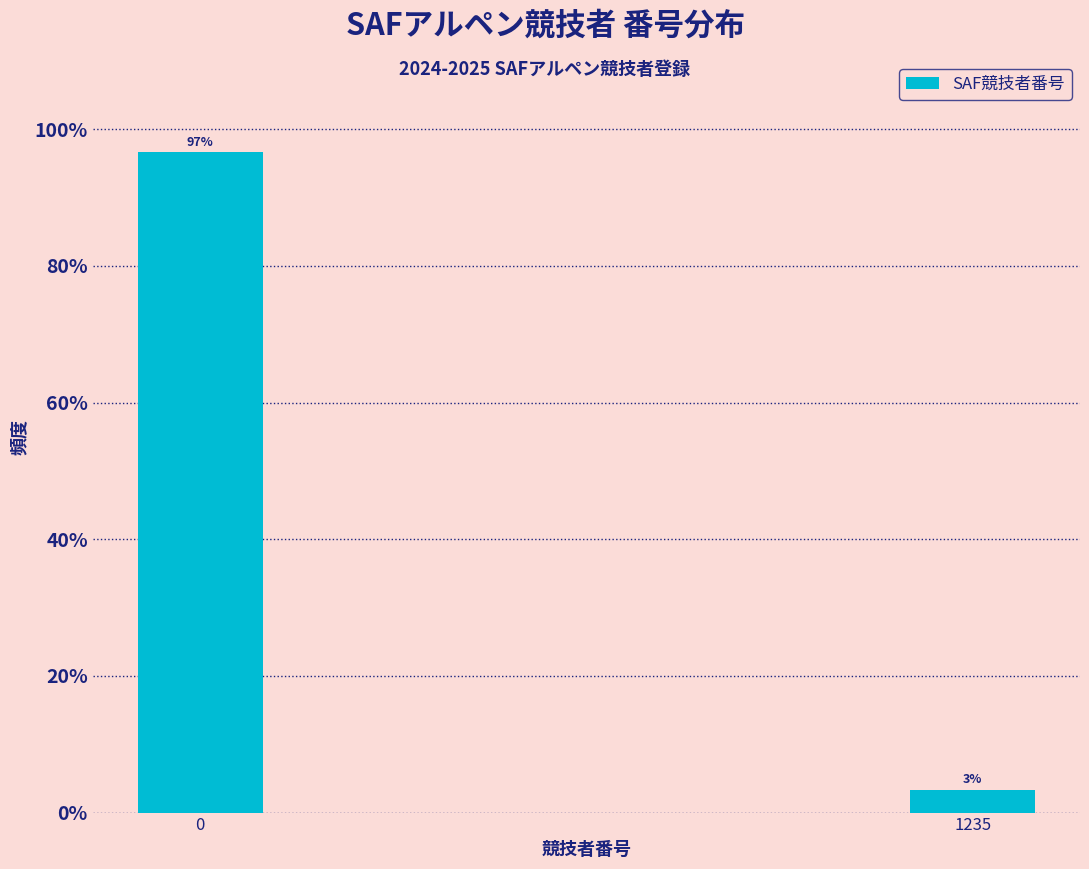

What is the approximate value at 0?

96.7